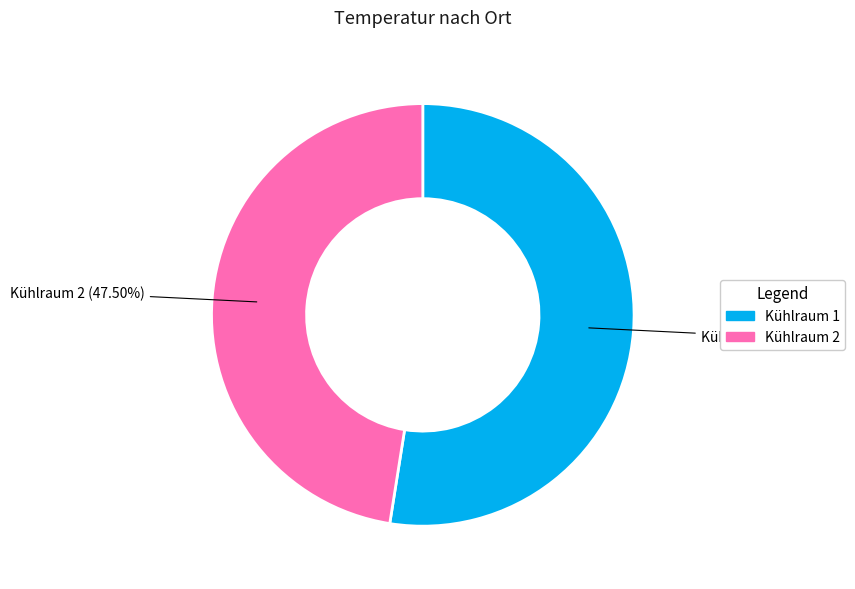

Combined, what portion of the pie is Kühlraum 1 and Kühlraum 2?

100.0%